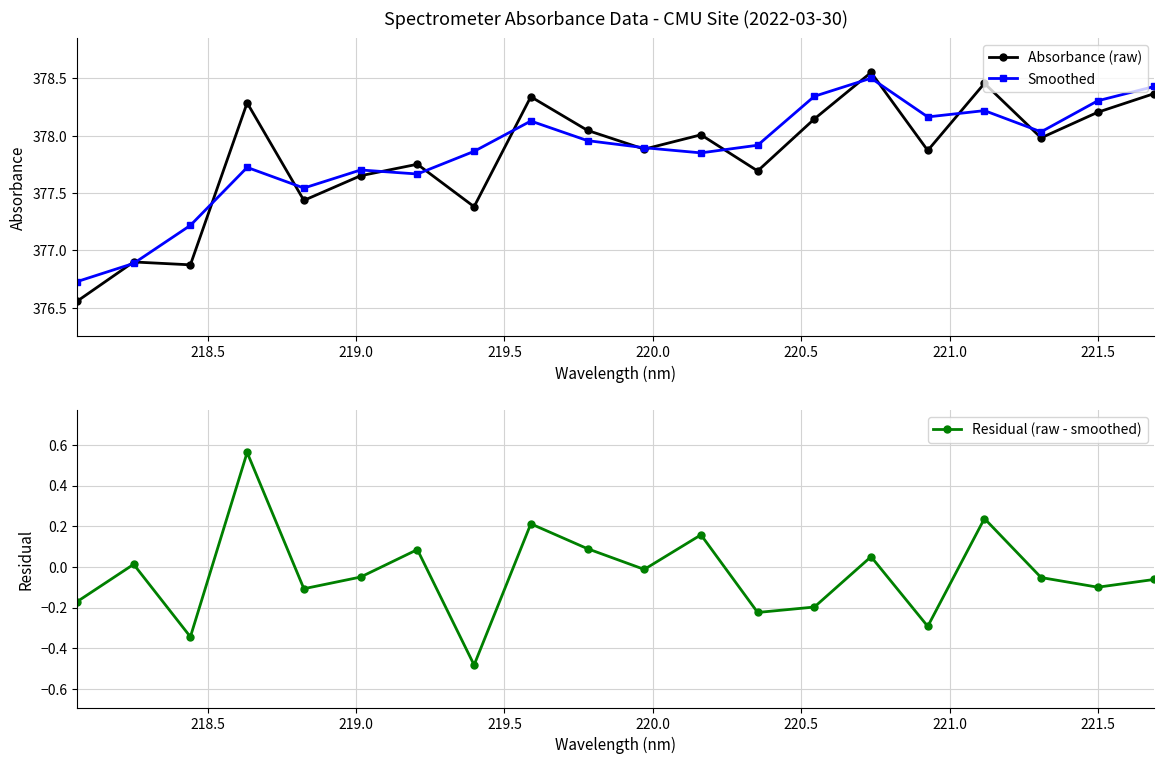

List the series in order of their peak value, highest first.

Absorbance (raw), Smoothed, Residual (raw - smoothed)